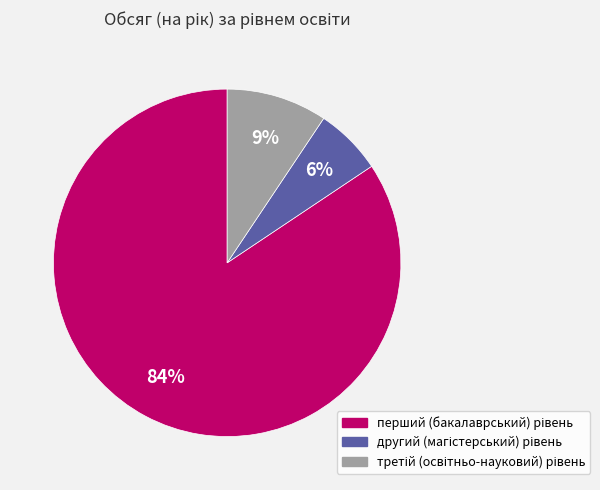

To the nearest percent, what is the average slice percentage?

33%